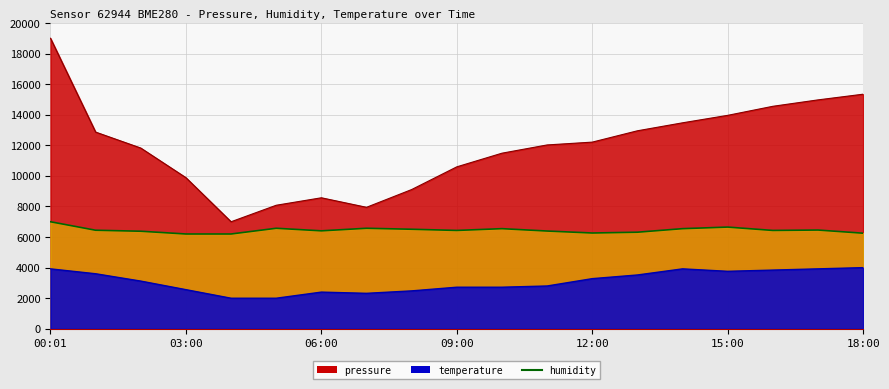

Rank the series by their maximum value, from highest to lowest.

pressure, humidity, temperature